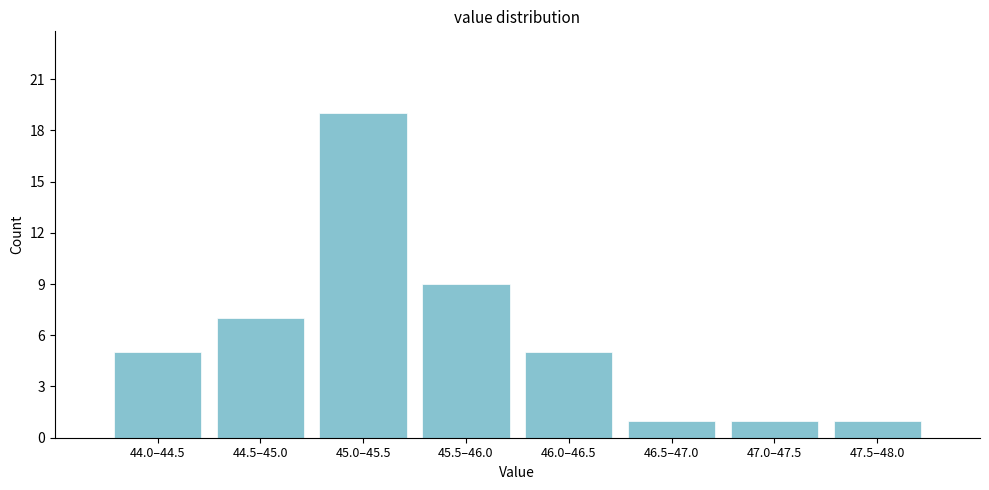

Reading left to right, transcribe all the data shown in this chart.

44.0–44.5=5	44.5–45.0=7	45.0–45.5=19	45.5–46.0=9	46.0–46.5=5	46.5–47.0=1	47.0–47.5=1	47.5–48.0=1